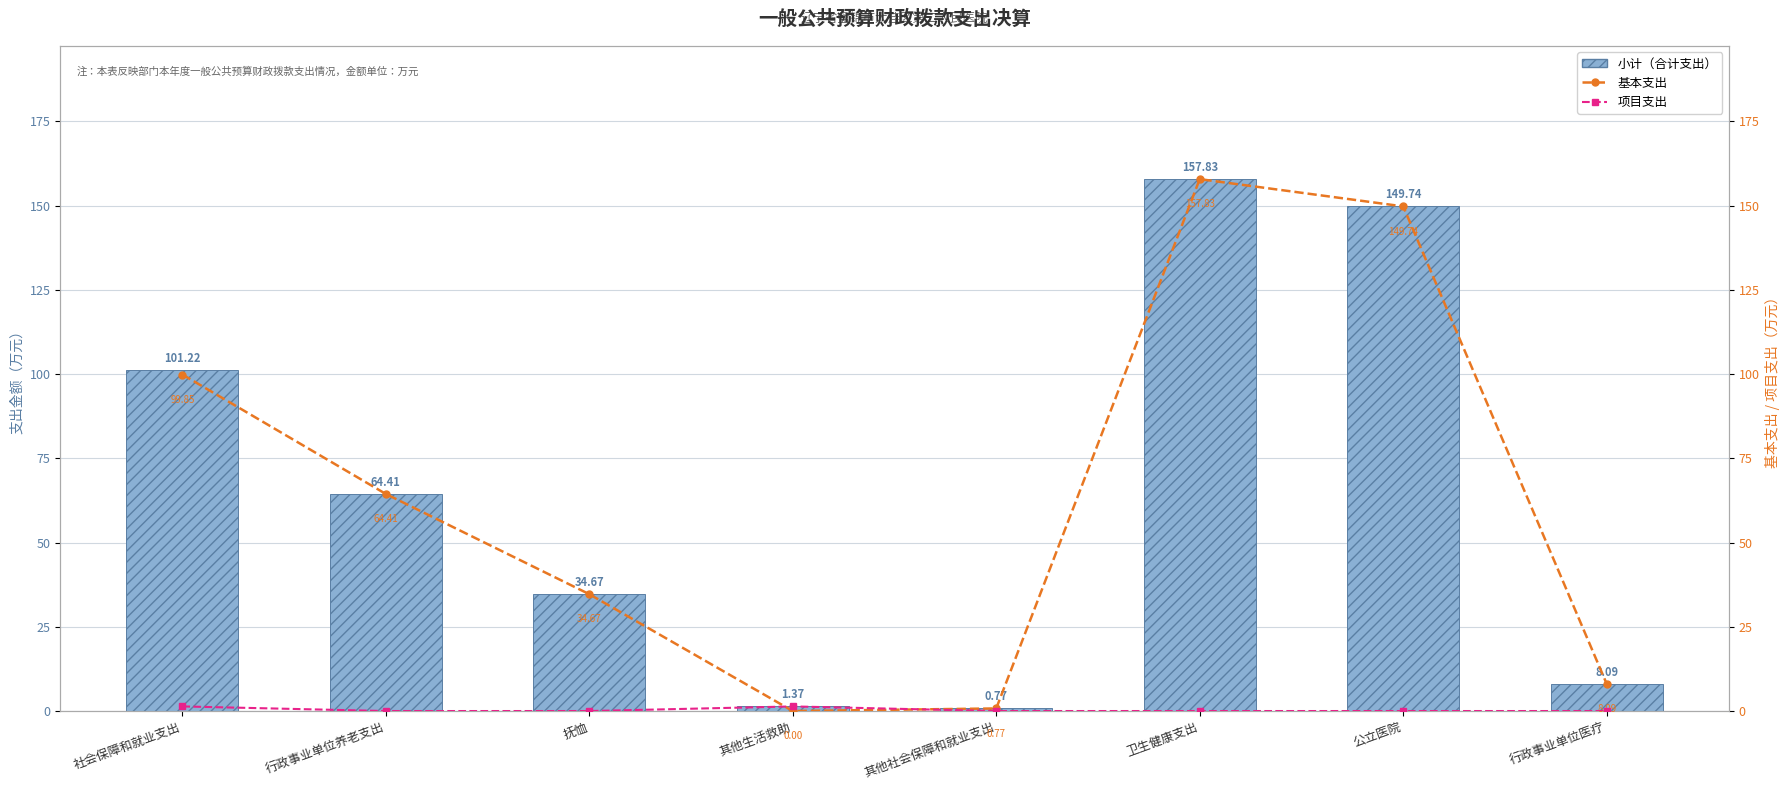

List the labels in order of 小计（合计支出） value, largest first.

卫生健康支出, 公立医院, 社会保障和就业支出, 行政事业单位养老支出, 抚恤, 行政事业单位医疗, 其他生活救助, 其他社会保障和就业支出